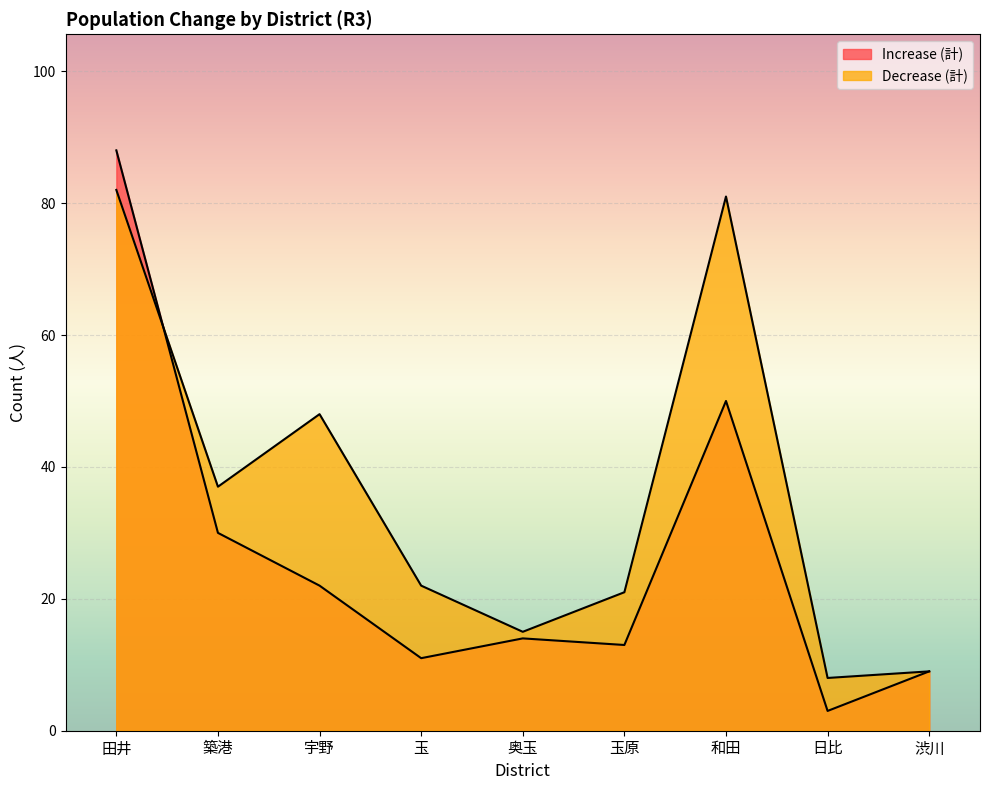

What is the total value across all series at 田井?

170